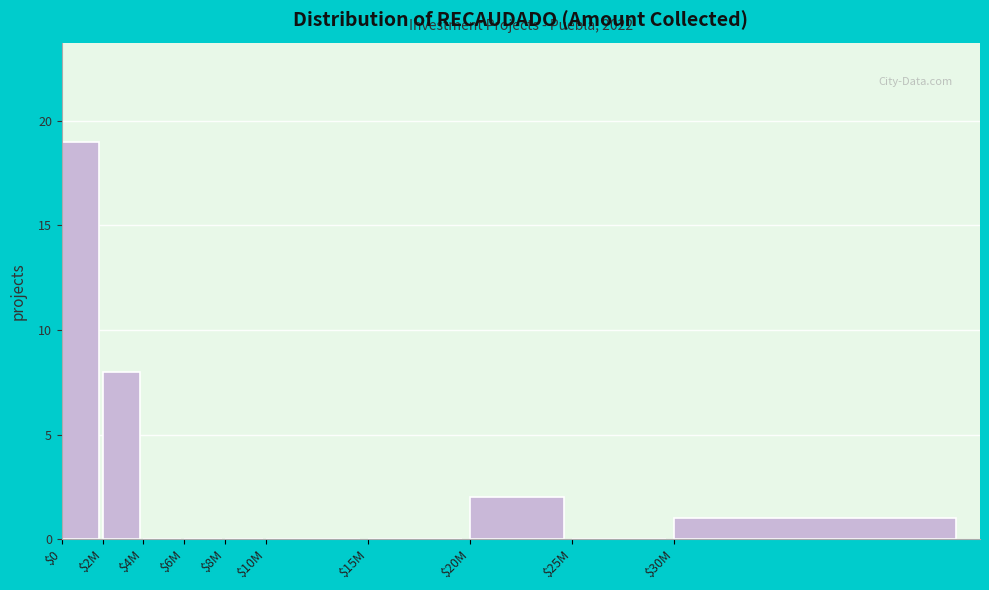

The chart shows a value of 1 at $30M. True or false?

True